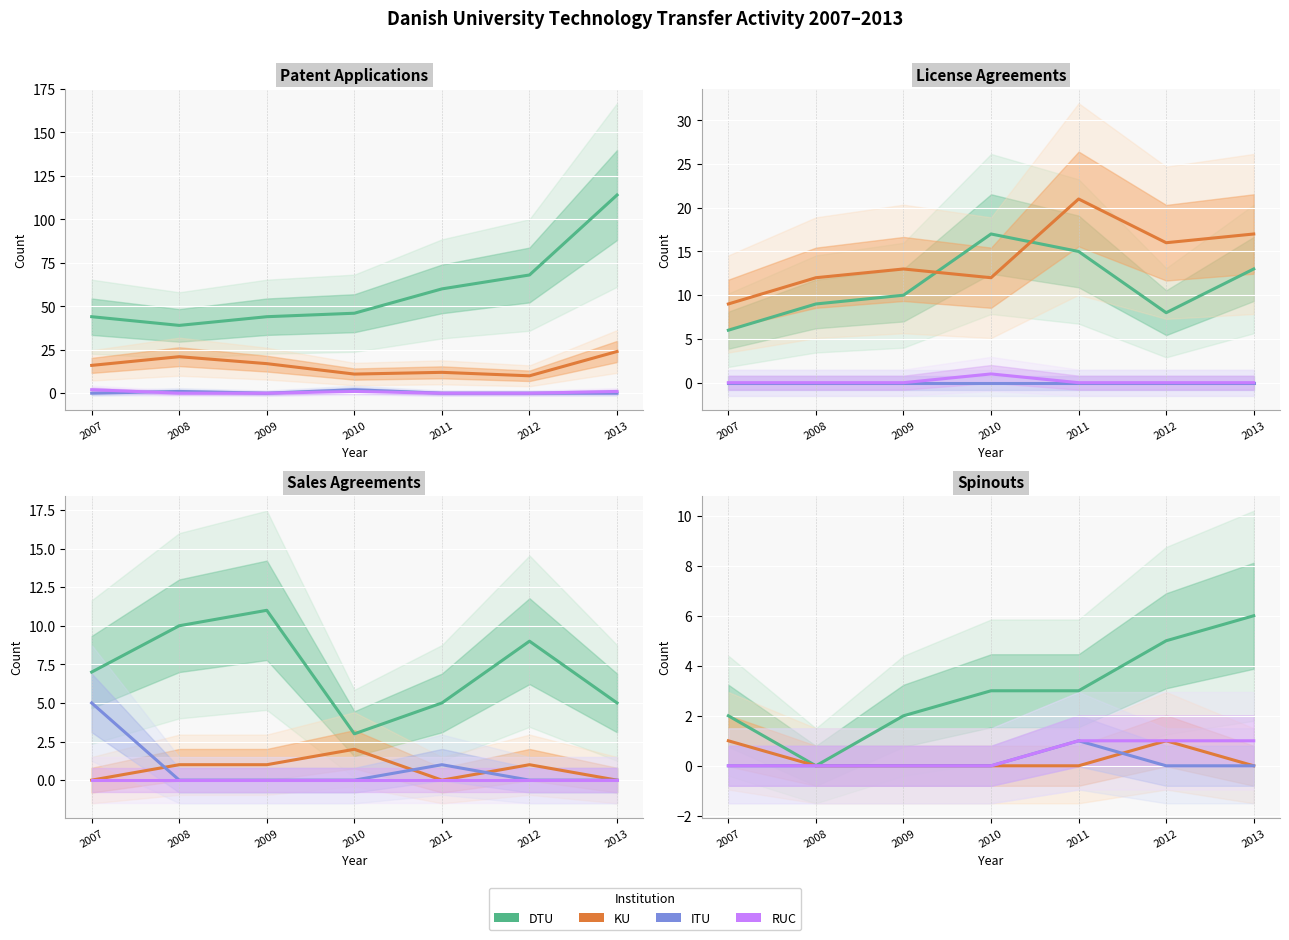

What is the difference between the maximum and second lowest values in the KU series?

1